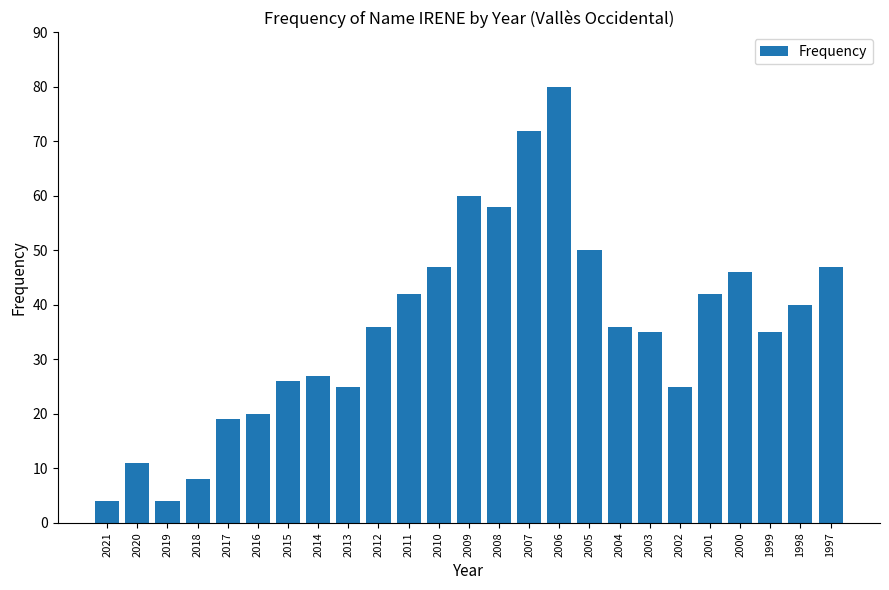

Reading left to right, list all the values displayed in this chart.

4	11	4	8	19	20	26	27	25	36	42	47	60	58	72	80	50	36	35	25	42	46	35	40	47